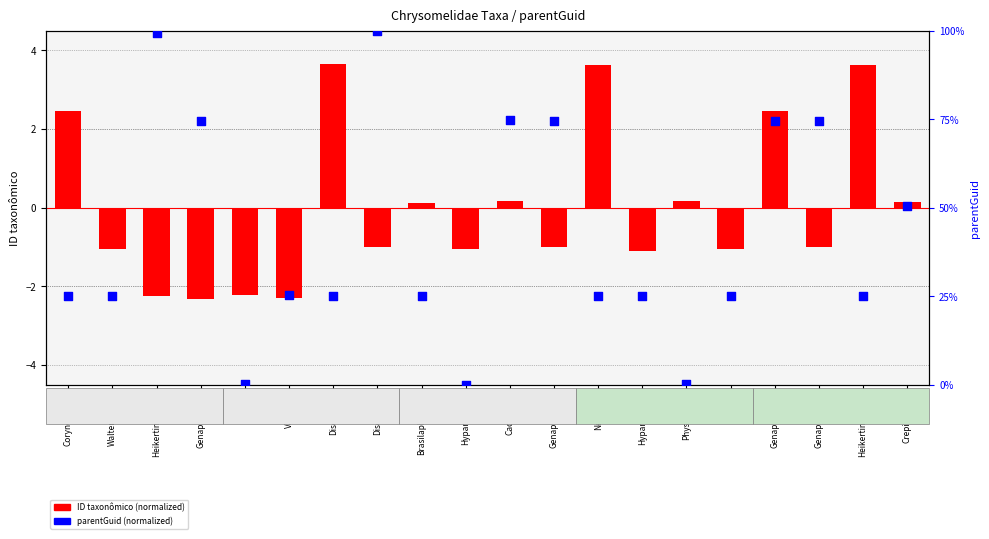

Which series contains the lowest Y value?

ID taxonômico (normalized)